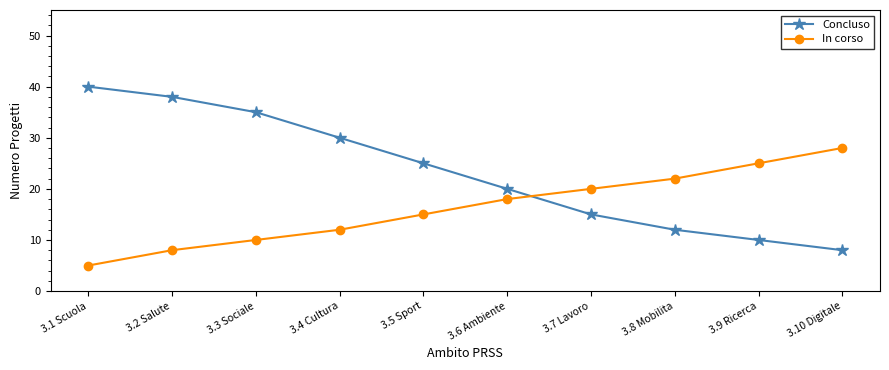

What is the sum of the In corso values at 3.6 Ambiente and 3.5 Sport?

33